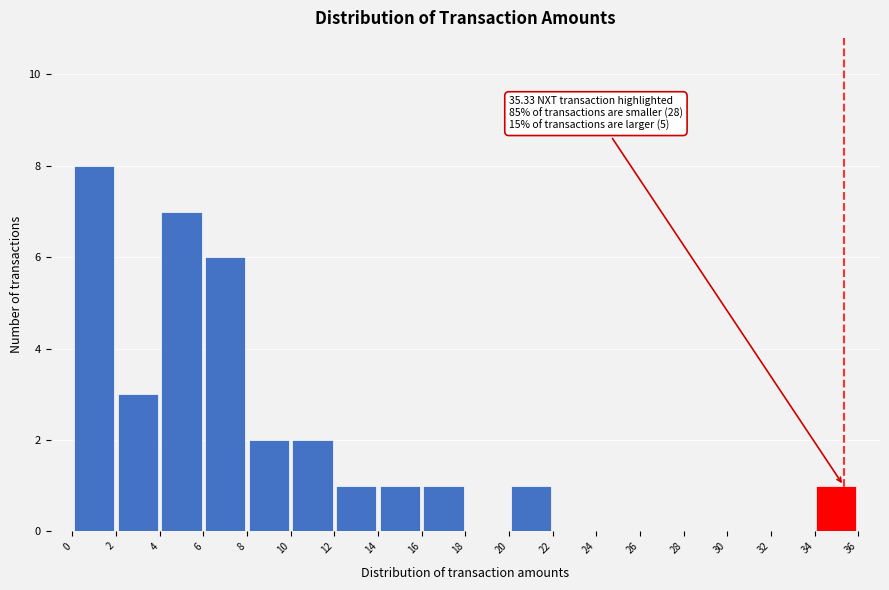

Over which range of the x-axis is the bar tallest?

0 to 2